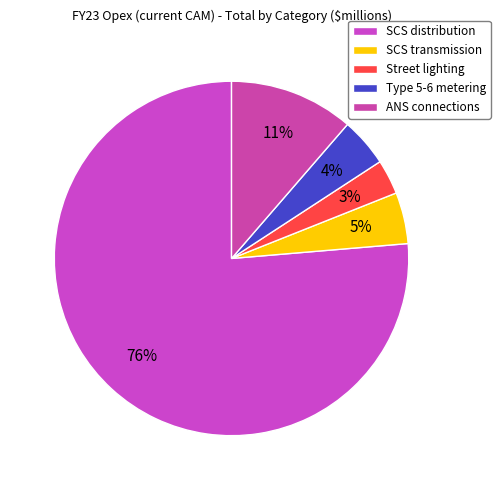

To the nearest percent, what percentage of the pie is SCS distribution?

76%